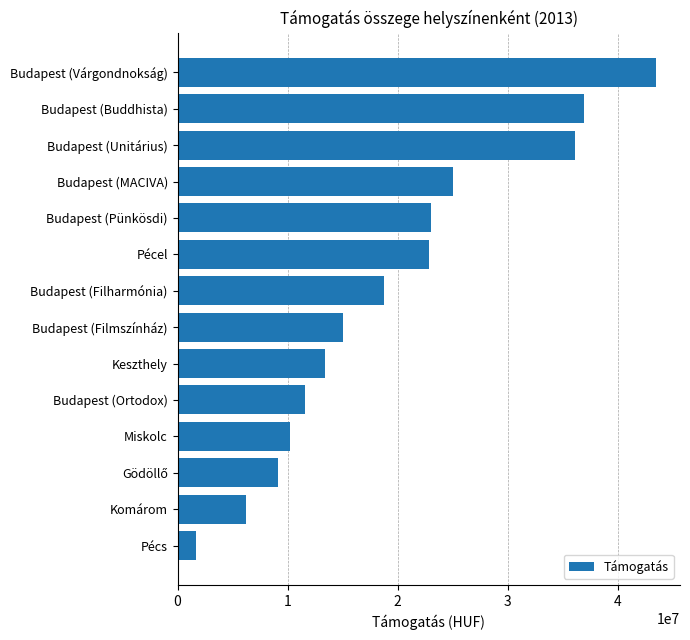

What is the greatest value displayed?

43500000